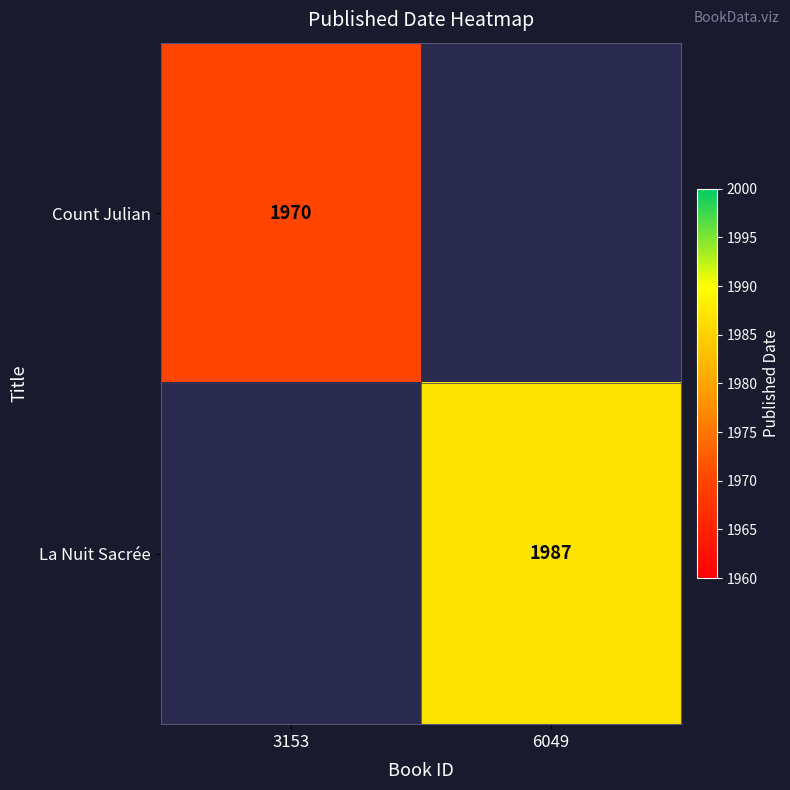

True or false: La Nuit Sacrée has a value of 1987 at 6049.

True